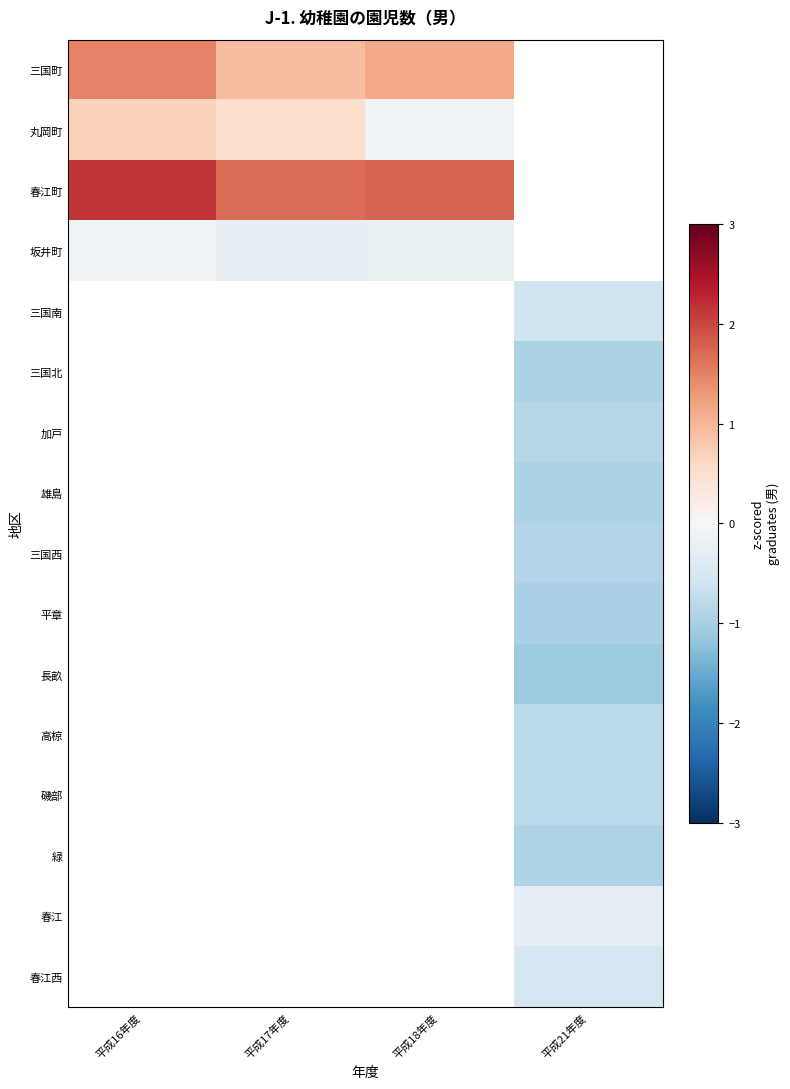

At how many categories does at least one series exceed 0?

3